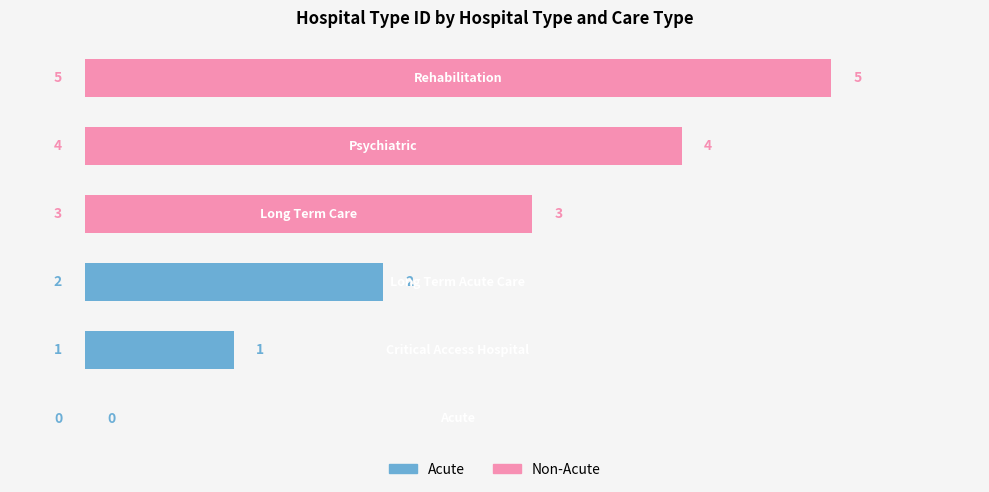

What is the sum of all values?

15